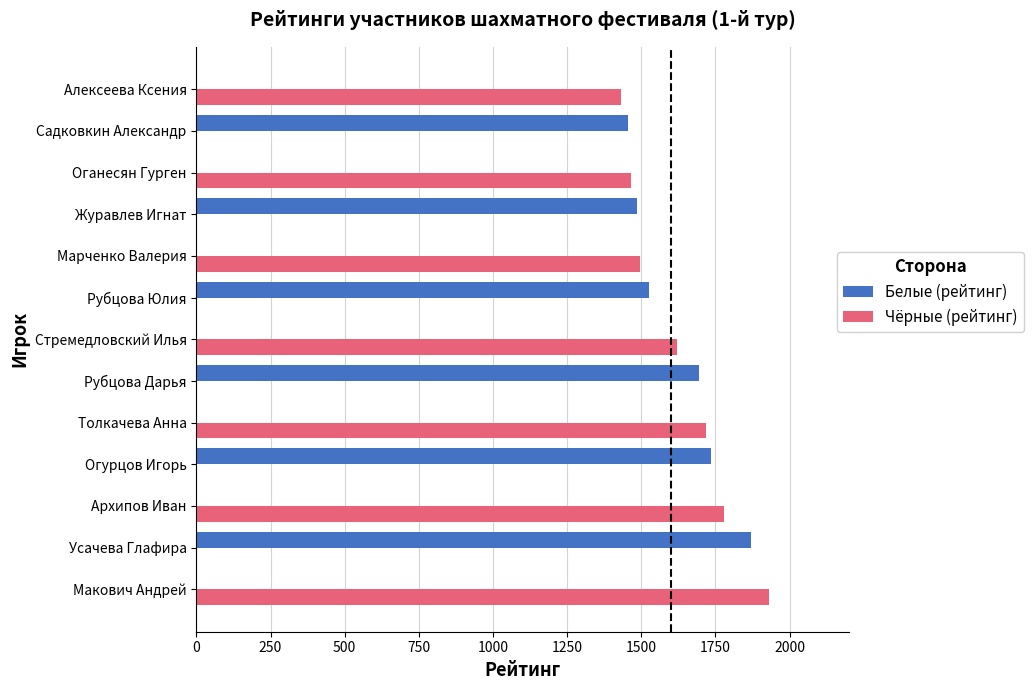

The Чёрные (рейтинг) series shows 1433 at Алексеева Ксения. True or false?

True